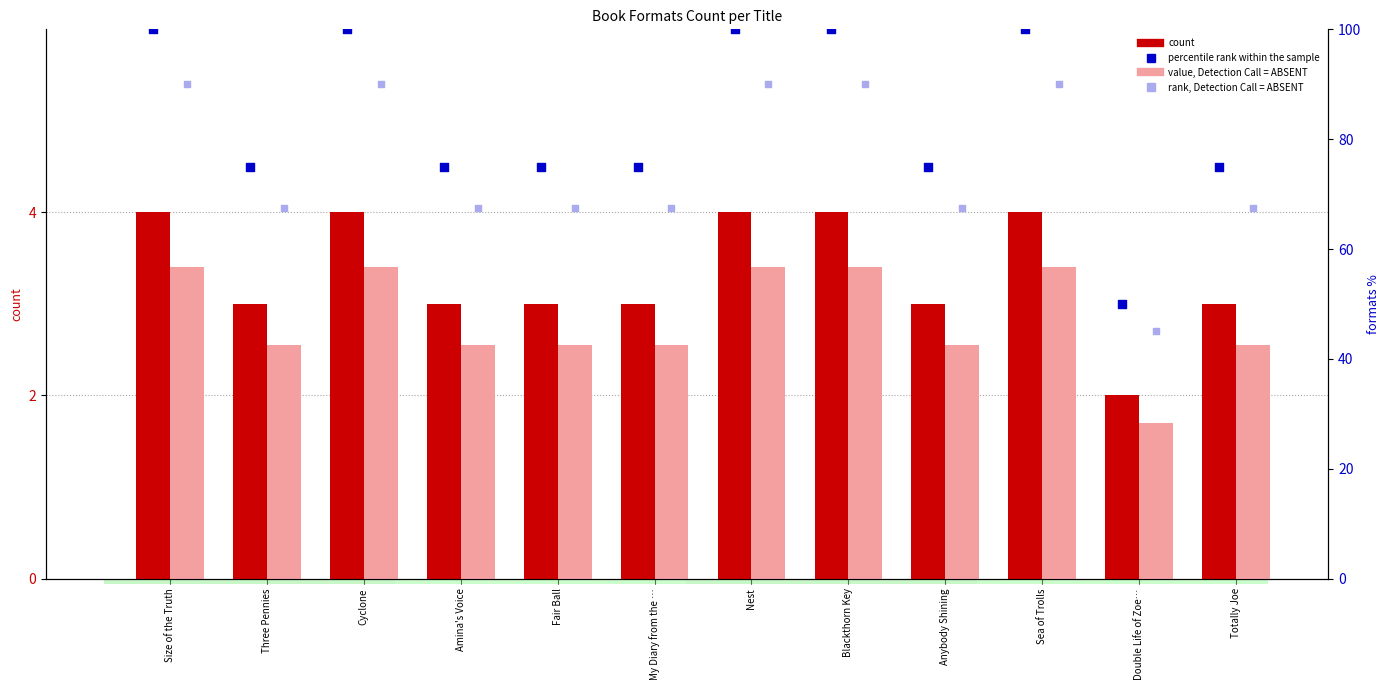

Which series reaches the minimum Y coordinate?

value, Detection Call = ABSENT